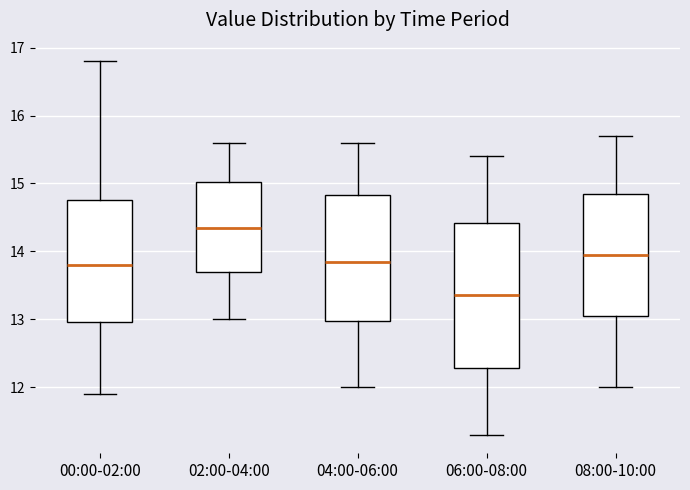

Which box has the lowest median line?

06:00-08:00